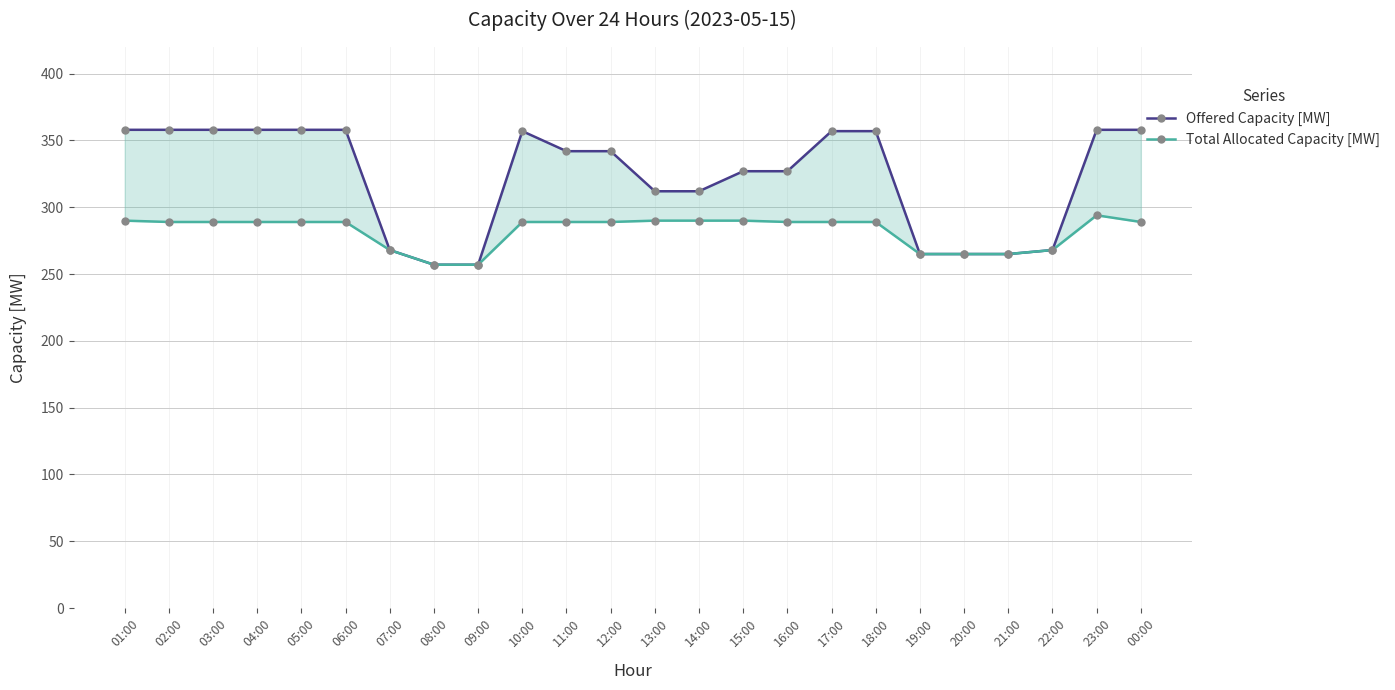

Between 01:00 and 03:00, which series saw the biggest shift?

Total Allocated Capacity [MW]